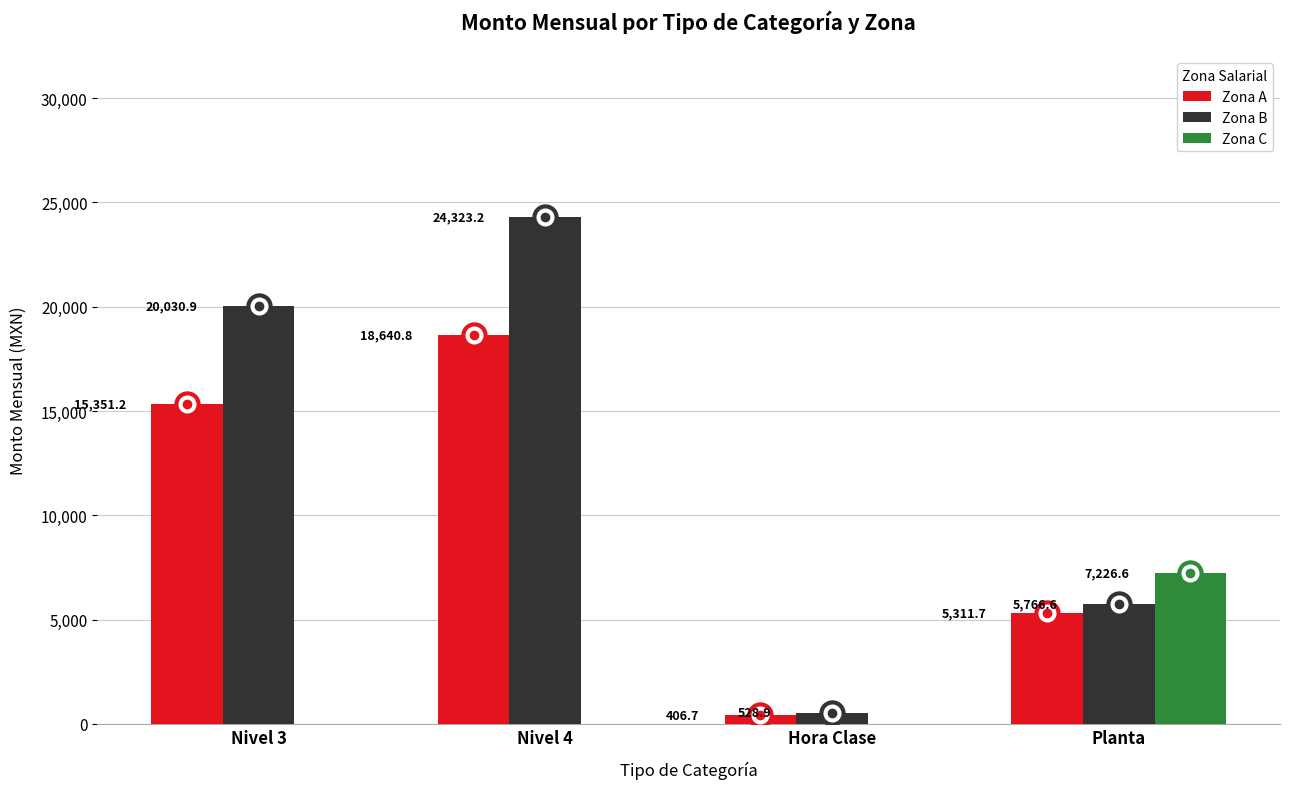

True or false: Zona C has a value of -2450.0 at Hora Clase.

False